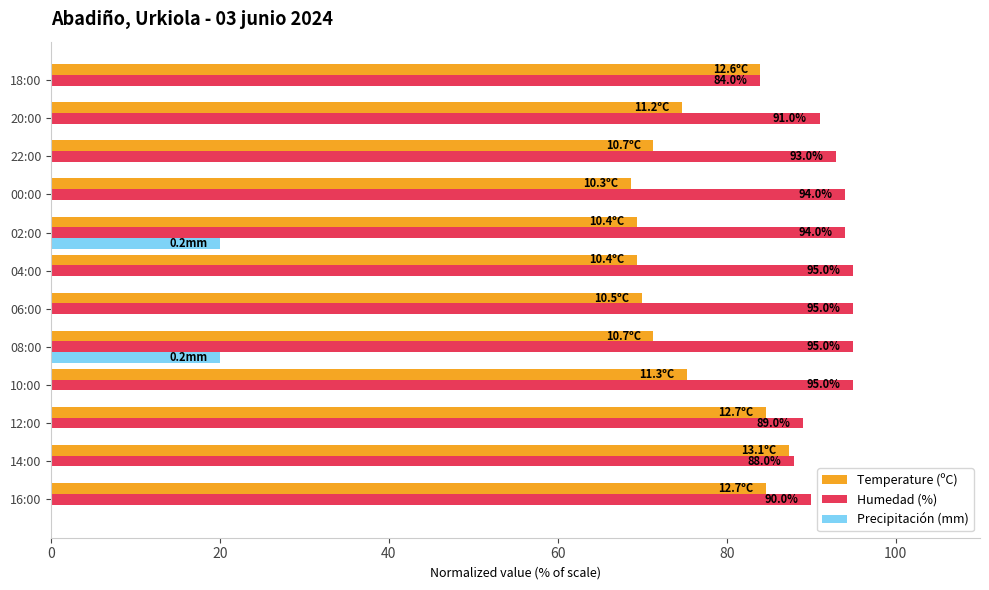

At which label does Temperature (ºC) reach its peak?

14:00